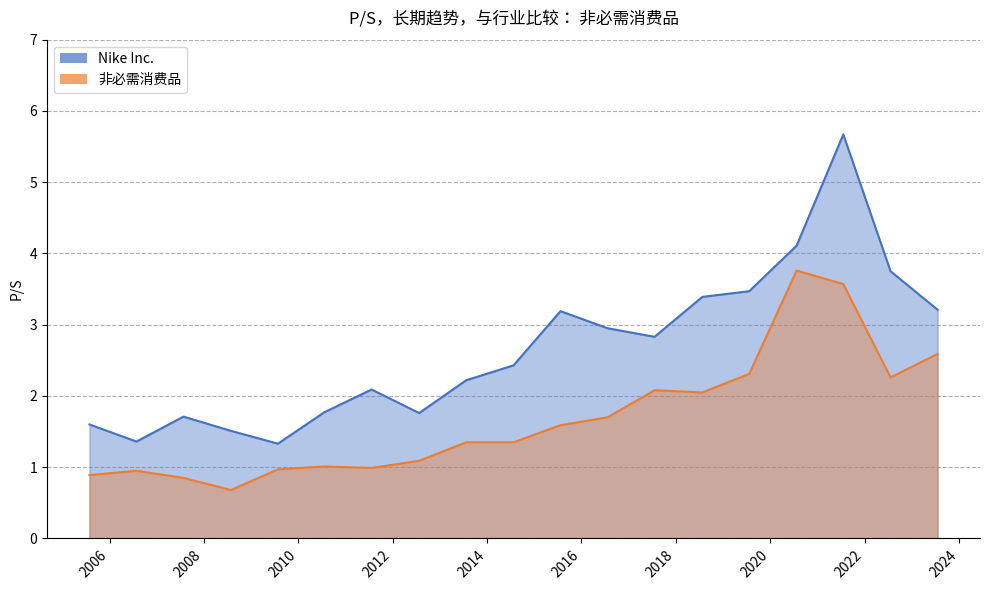

What is the sum of the 非必需消费品 values at 2022-07-21 and 2012-07-24?

3.3